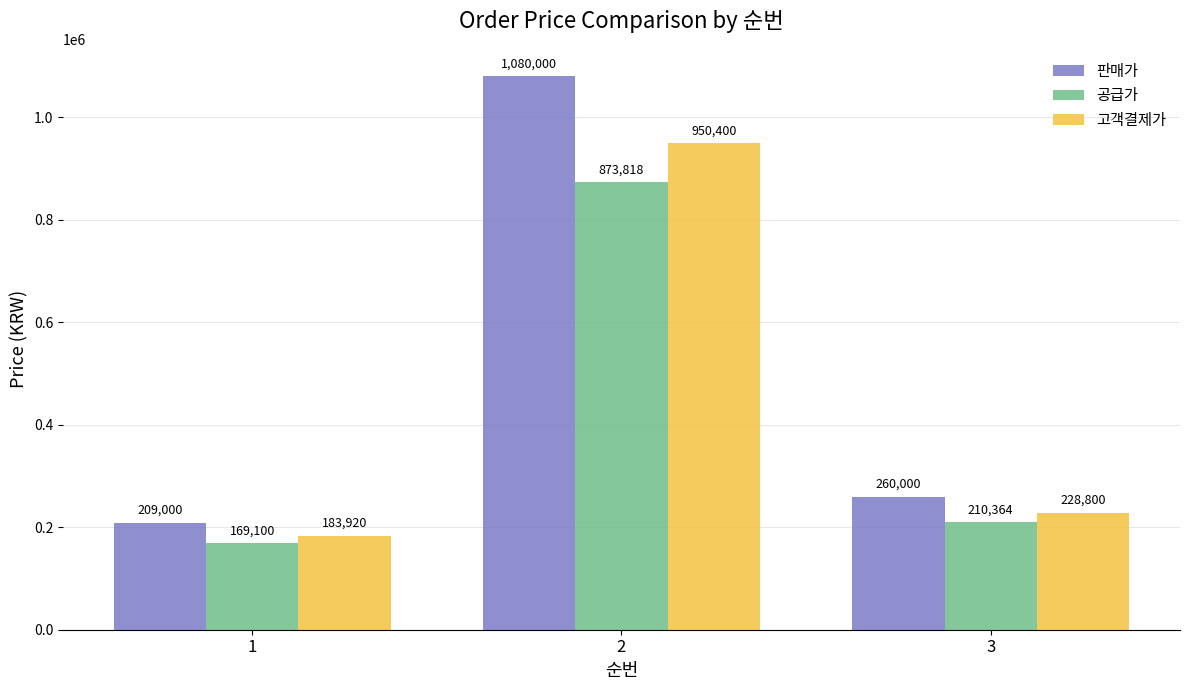

Reading left to right, what are all the values shown in this chart?

판매가: 1=209000	2=1080000	3=260000
공급가: 1=169100	2=873818	3=210364
고객결제가: 1=183920	2=950400	3=228800